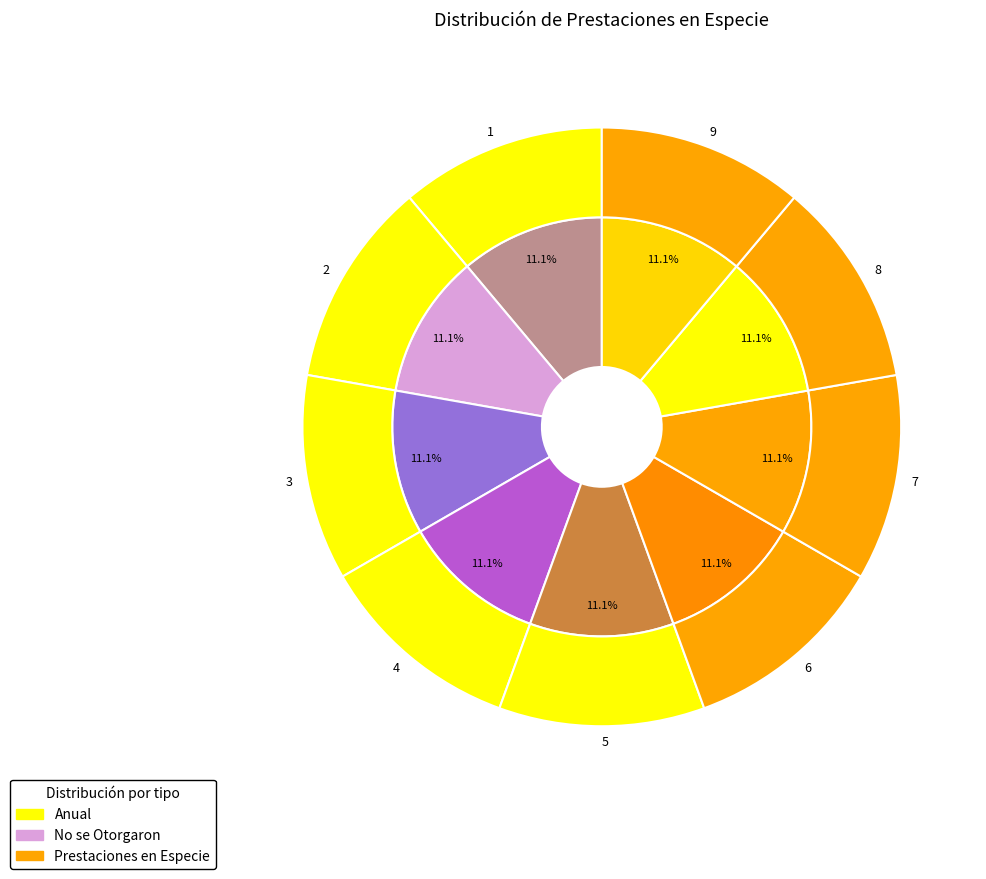

The 5 slice represents 11% of the pie. True or false?

True